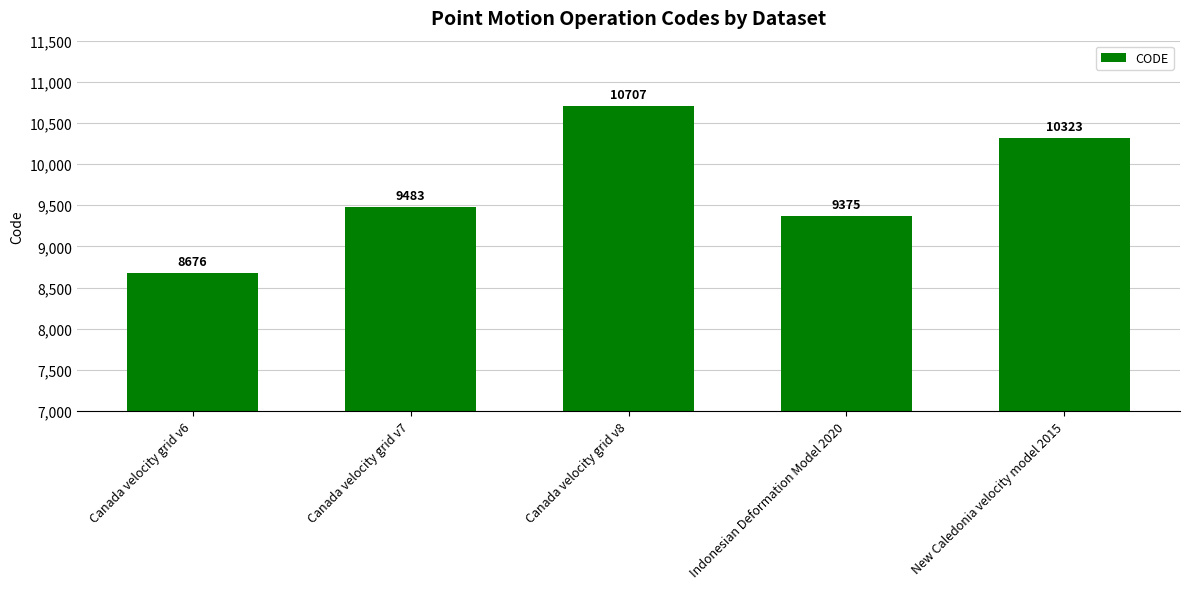

How many bars are there in total?

5